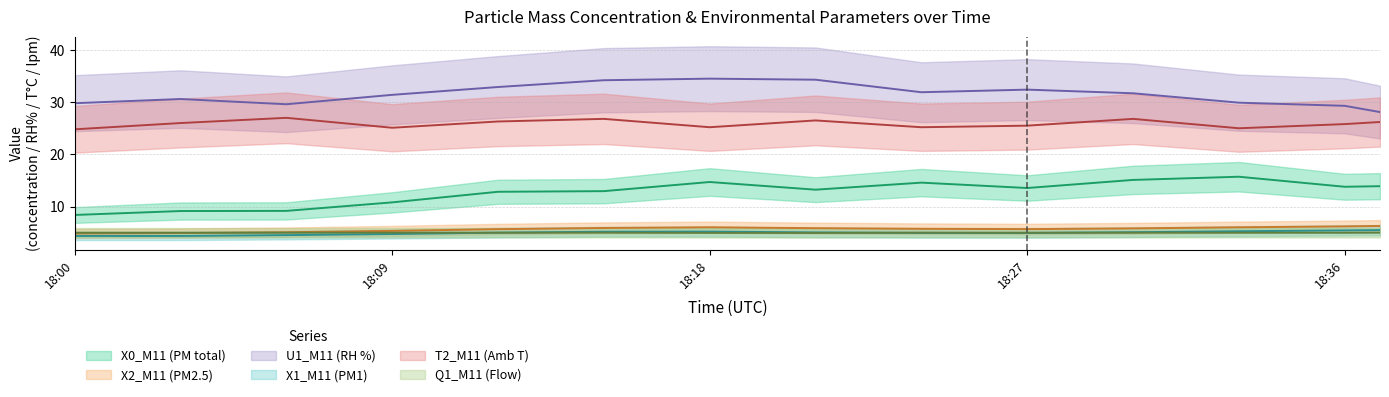

Which series has the largest total across all categories?

U1_M11 (RH %)